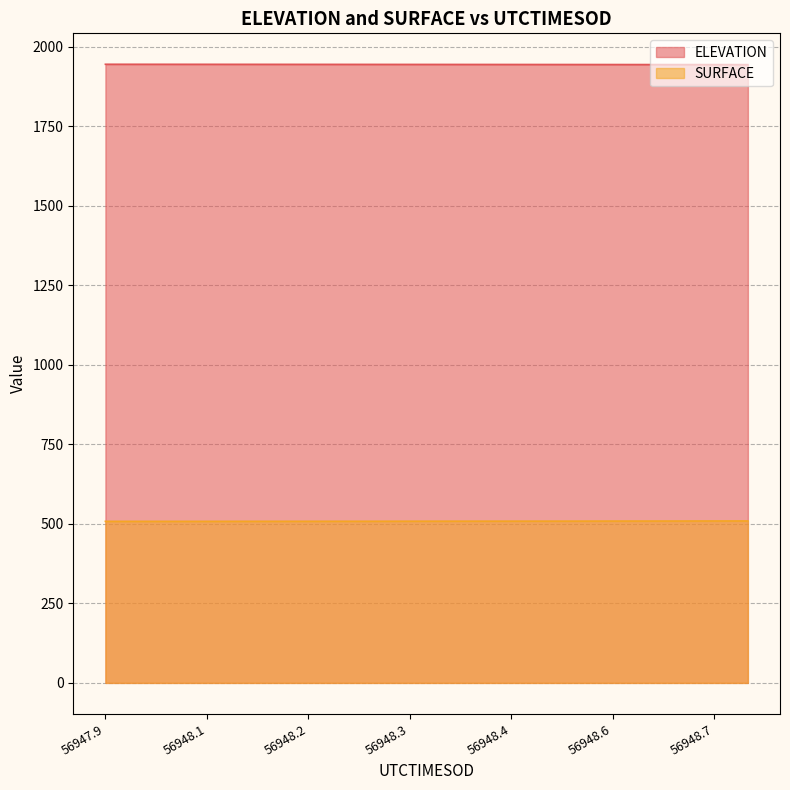

How many data points in SURFACE are above 508?

16